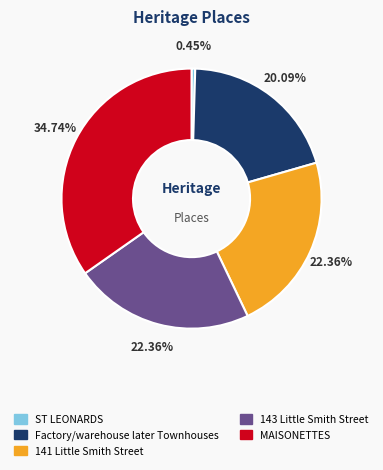

What is the ratio of the value at MAISONETTES to the value at Factory/warehouse later Townhouses?

1.7